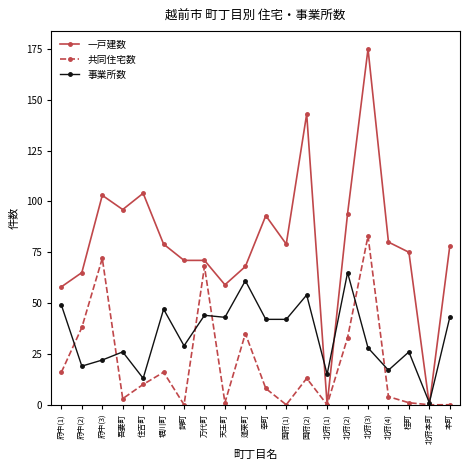

Reading left to right, extract all data points from this chart.

一戸建数: 府中(1)=58	府中(2)=65	府中(3)=103	吾妻町=96	住吉町=104	堀川町=79	錦町=71	万代町=71	天王町=59	蓬莱町=68	幸町=93	国府(1)=79	国府(2)=143	北府(1)=0	北府(2)=94	北府(3)=175	北府(4)=80	桂町=75	北府本町=0	本町=78
共同住宅数: 府中(1)=16	府中(2)=38	府中(3)=72	吾妻町=3	住吉町=10	堀川町=16	錦町=0	万代町=68	天王町=1	蓬莱町=35	幸町=8	国府(1)=0	国府(2)=13	北府(1)=0	北府(2)=33	北府(3)=83	北府(4)=4	桂町=1	北府本町=0	本町=0
事業所数: 府中(1)=49	府中(2)=19	府中(3)=22	吾妻町=26	住吉町=13	堀川町=47	錦町=29	万代町=44	天王町=43	蓬莱町=61	幸町=42	国府(1)=42	国府(2)=54	北府(1)=15	北府(2)=65	北府(3)=28	北府(4)=17	桂町=26	北府本町=1	本町=43